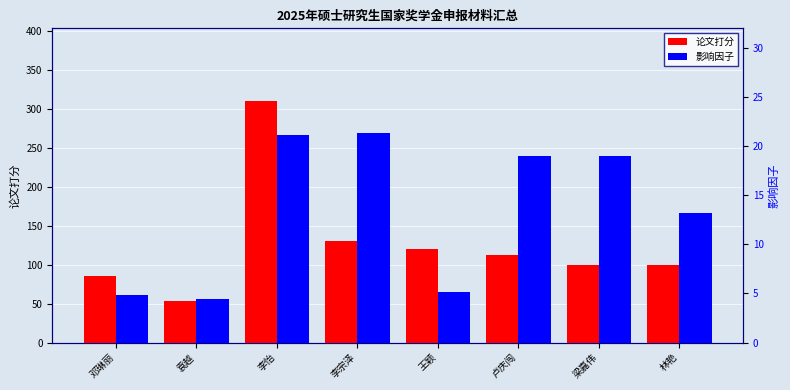

Is the value of 影响因子 at 梁嘉伟 greater than the value of 论文打分 at 梁嘉伟?

No